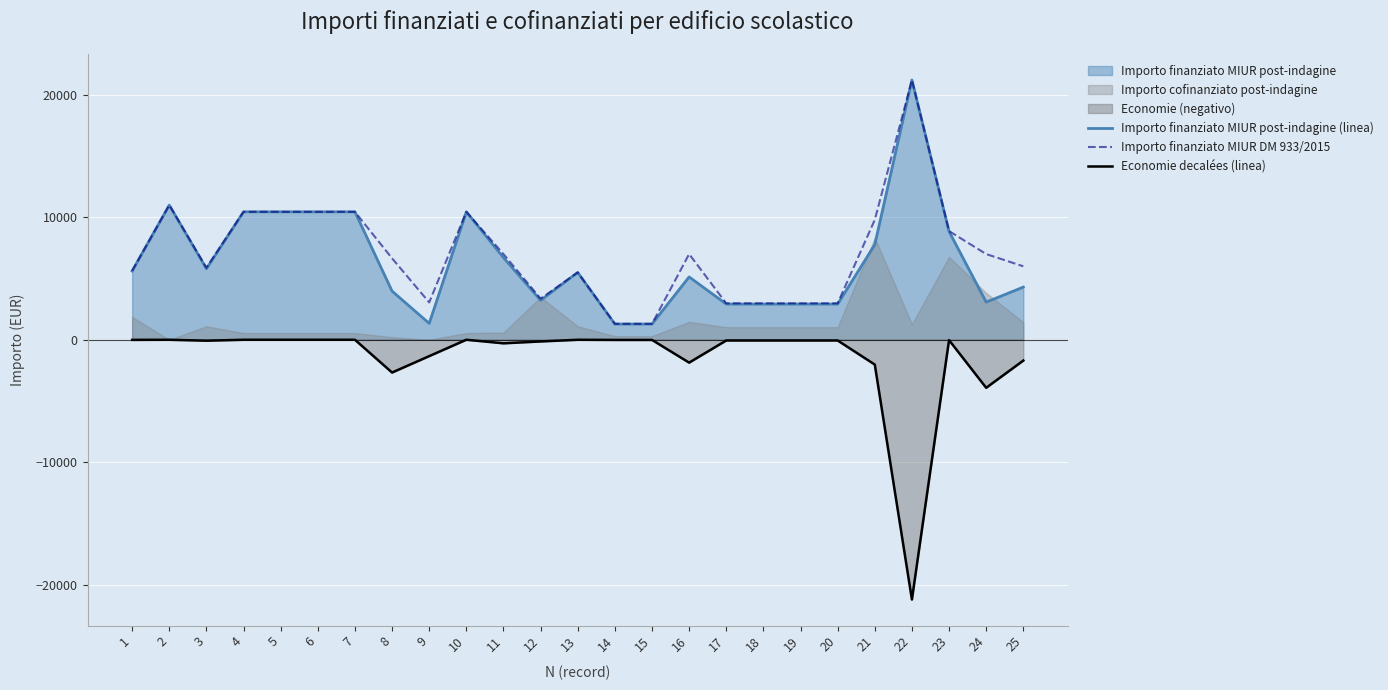

Reading left to right, list all the values displayed in this chart.

Importo finanziato MIUR post-indagine (linea): 5615.9	11000.0	5803.6	10450.0	10450.0	10450.0	10450.0	3972.3	1337.9	10450.0	6708.3	3220.8	5498.1	1286.6	1286.6	5131.6	2916.5	2916.5	2916.5	2916.5	7771.4	21220.0	8846.8	3076.0	4300.5
Importo finanziato MIUR DM 933/2015: 5625.0	11000.0	5880.0	10450.0	10450.0	10450.0	10450.0	6650.0	3050.0	10450.0	7000.0	3360.0	5500.0	1300.0	1300.0	7000.0	2976.0	2976.0	2976.0	2976.0	9800.0	21220.0	8877.0	7000.0	6000.0
Economie decalées (linea): -9.1	-0.0	-76.5	-0.0	-0.0	-0.0	-0.0	-2677.7	-1337.9	-0.0	-291.7	-139.2	-1.9	-13.4	-13.4	-1868.4	-59.5	-59.5	-59.5	-59.5	-2028.6	-21220.0	-30.2	-3924.0	-1699.5